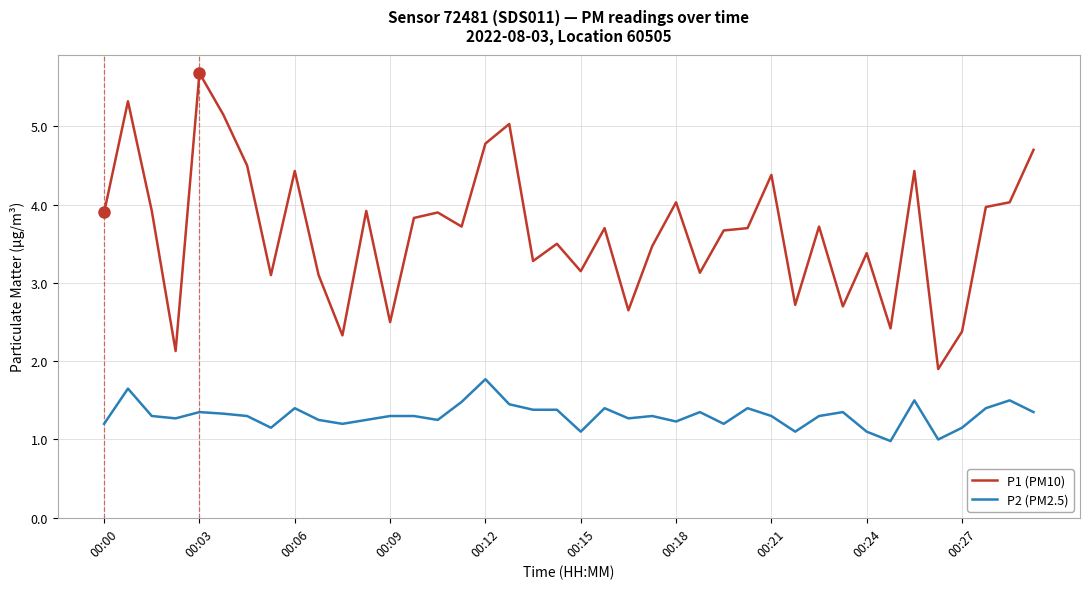

What is the sum of all P2 (PM2.5) values?

52.2